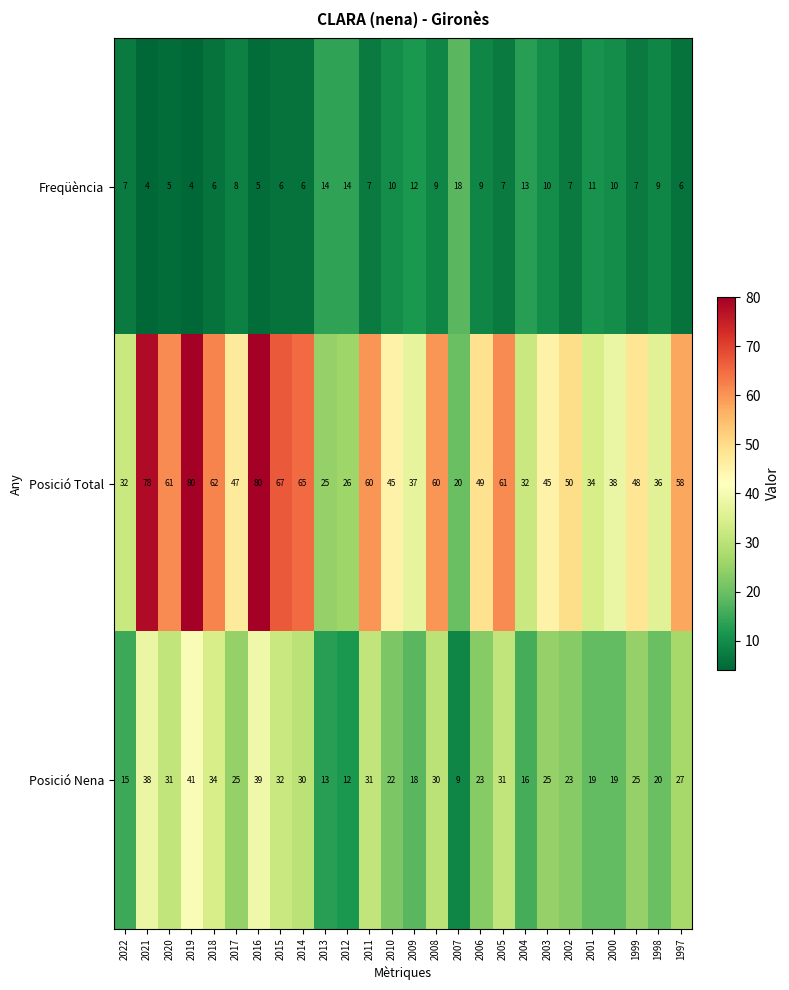

Which series has the largest total across all categories?

Posició Total